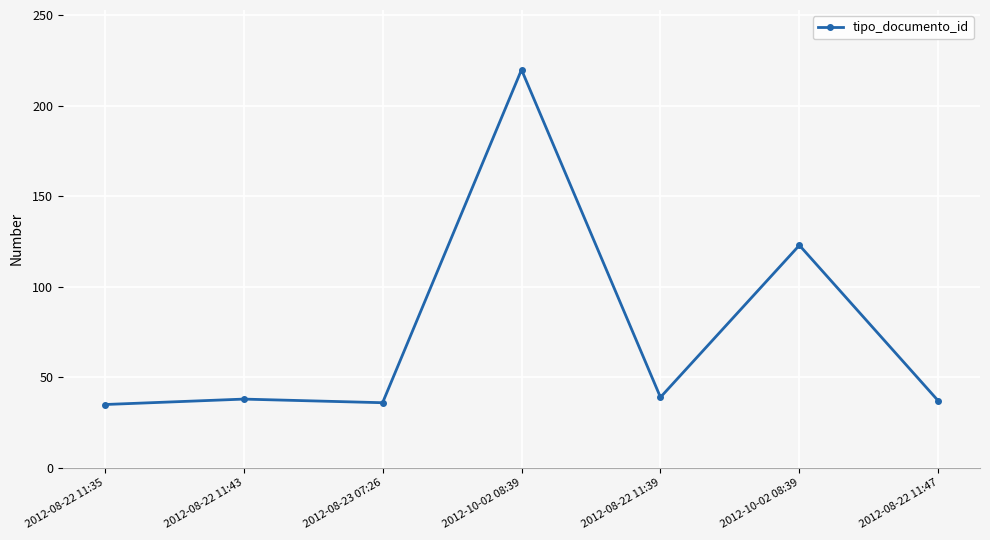

How many distinct data groups are displayed?

1